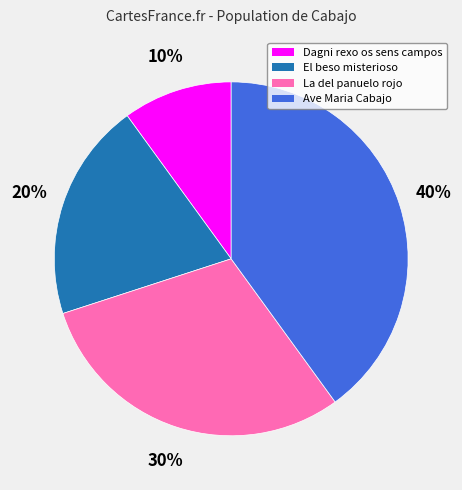

What is the ratio of the value at La del panuelo rojo to the value at El beso misterioso?

1.5